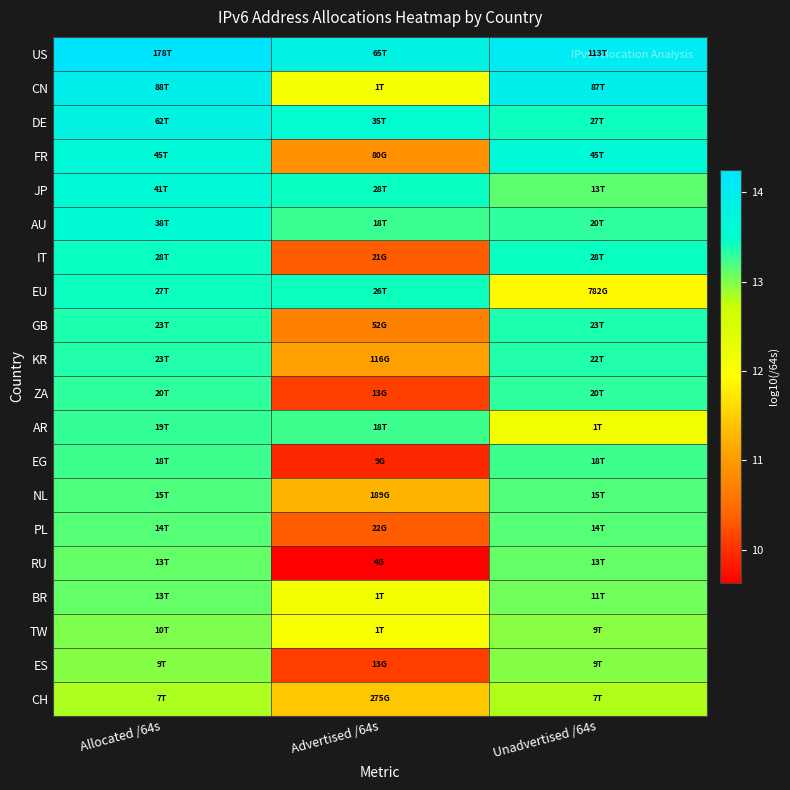

Reading right to left, list all the values displayed in this chart.

US: Unadvertised /64s=14.1	Advertised /64s=13.8	Allocated /64s=14.3
CN: Unadvertised /64s=13.9	Advertised /64s=12.1	Allocated /64s=13.9
DE: Unadvertised /64s=13.4	Advertised /64s=13.5	Allocated /64s=13.8
FR: Unadvertised /64s=13.7	Advertised /64s=10.9	Allocated /64s=13.7
JP: Unadvertised /64s=13.1	Advertised /64s=13.4	Allocated /64s=13.6
AU: Unadvertised /64s=13.3	Advertised /64s=13.3	Allocated /64s=13.6
IT: Unadvertised /64s=13.4	Advertised /64s=10.3	Allocated /64s=13.4
EU: Unadvertised /64s=11.9	Advertised /64s=13.4	Allocated /64s=13.4
GB: Unadvertised /64s=13.4	Advertised /64s=10.7	Allocated /64s=13.4
KR: Unadvertised /64s=13.4	Advertised /64s=11.1	Allocated /64s=13.4
ZA: Unadvertised /64s=13.3	Advertised /64s=10.1	Allocated /64s=13.3
AR: Unadvertised /64s=12.1	Advertised /64s=13.2	Allocated /64s=13.3
EG: Unadvertised /64s=13.2	Advertised /64s=9.9	Allocated /64s=13.2
NL: Unadvertised /64s=13.2	Advertised /64s=11.3	Allocated /64s=13.2
PL: Unadvertised /64s=13.2	Advertised /64s=10.3	Allocated /64s=13.2
RU: Unadvertised /64s=13.1	Advertised /64s=9.6	Allocated /64s=13.1
BR: Unadvertised /64s=13.1	Advertised /64s=12.1	Allocated /64s=13.1
TW: Unadvertised /64s=13.0	Advertised /64s=12.0	Allocated /64s=13.0
ES: Unadvertised /64s=13.0	Advertised /64s=10.1	Allocated /64s=13.0
CH: Unadvertised /64s=12.8	Advertised /64s=11.4	Allocated /64s=12.8